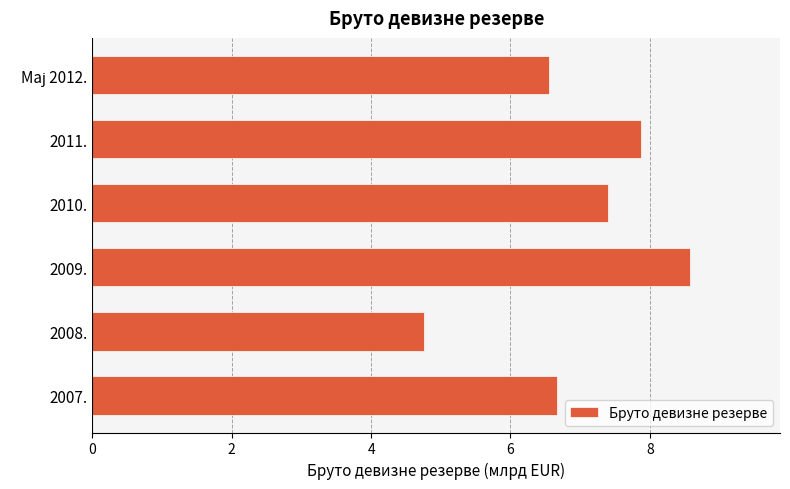

At which category does the chart reach its peak across all series?

2009.